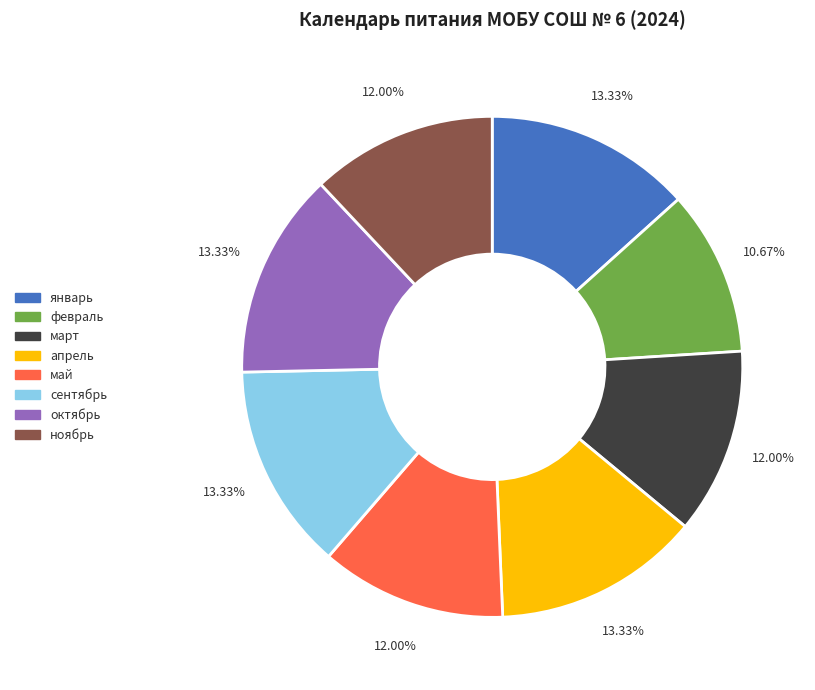

To the nearest percent, what is the difference between the largest and smallest slice percentages?

3%